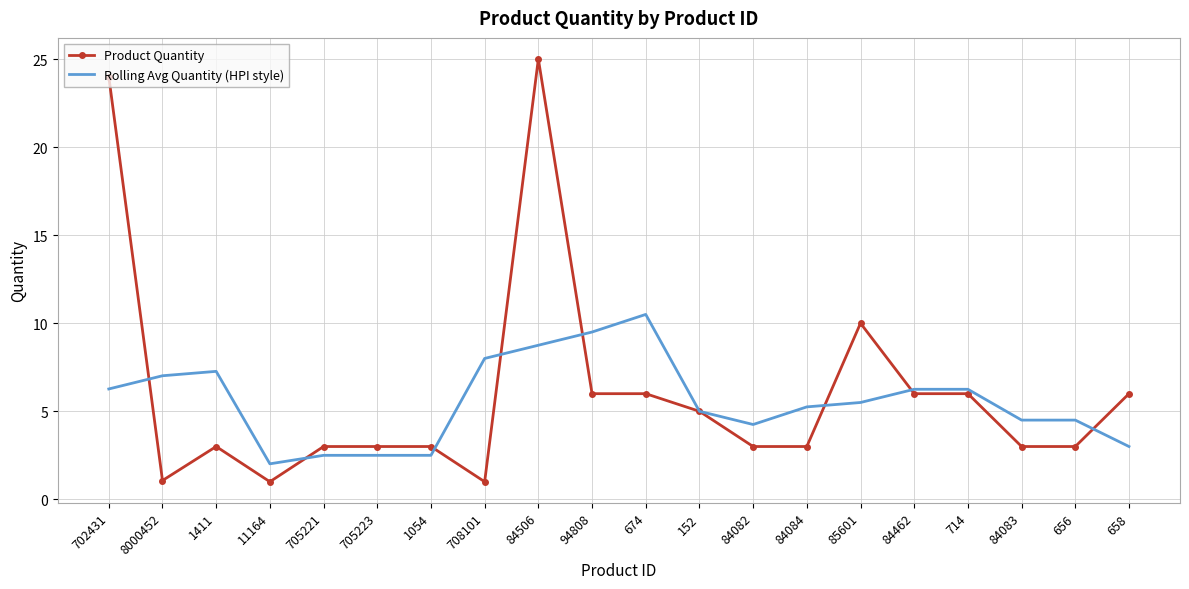

Between 705221 and 84084, which series saw the biggest shift?

Rolling Avg Quantity (HPI style)